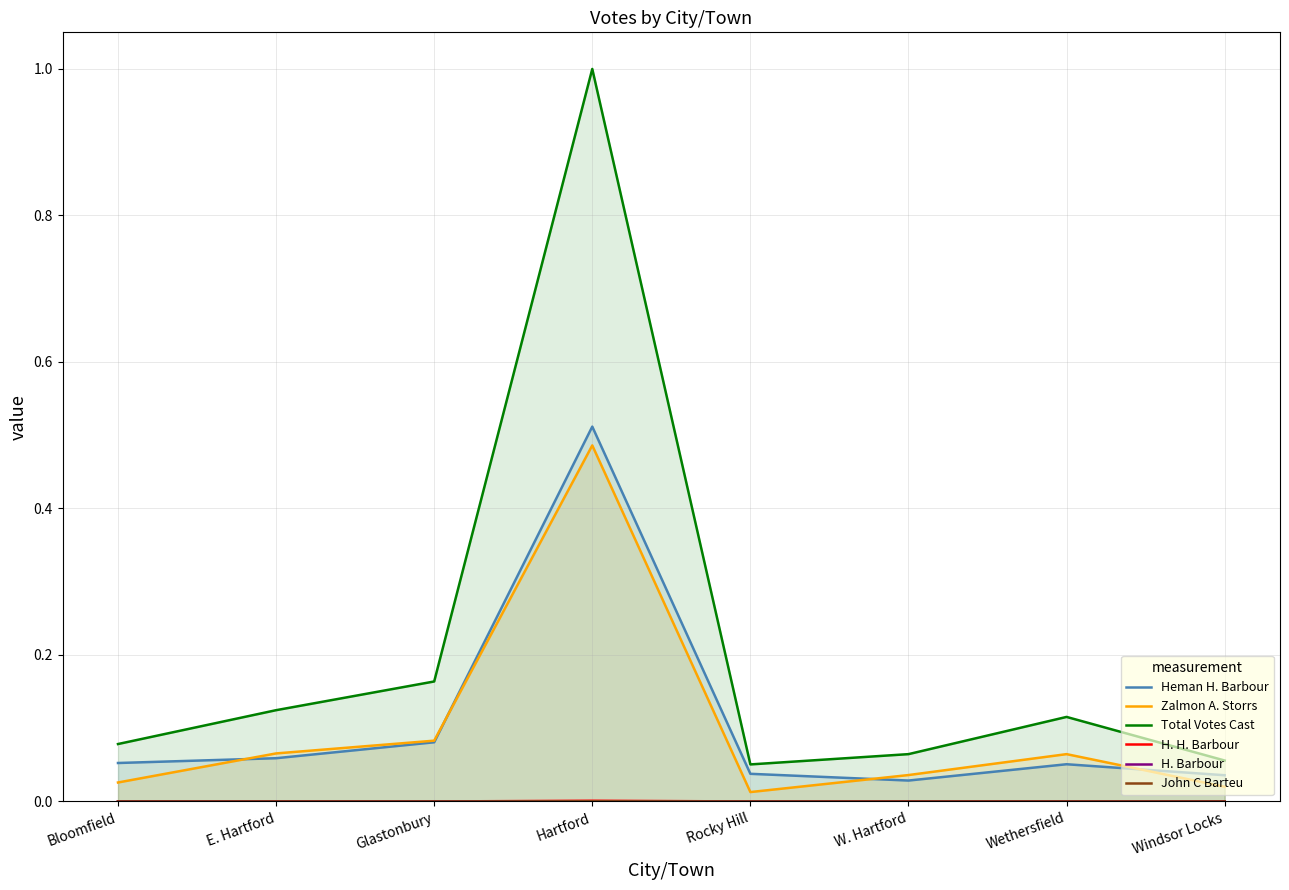

Between Rocky Hill and Bloomfield, which is larger?

Bloomfield